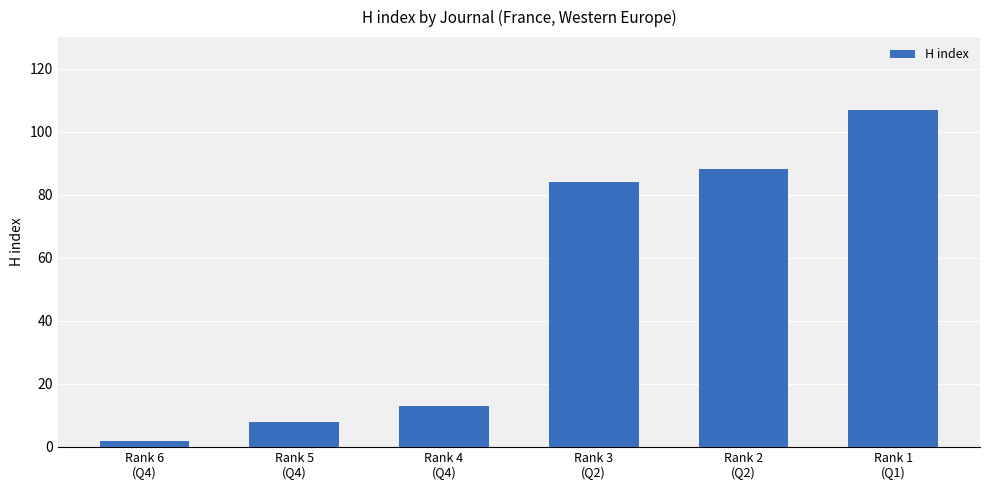

What is the change in value from Rank 5
(Q4) to Rank 1
(Q1)?

+99